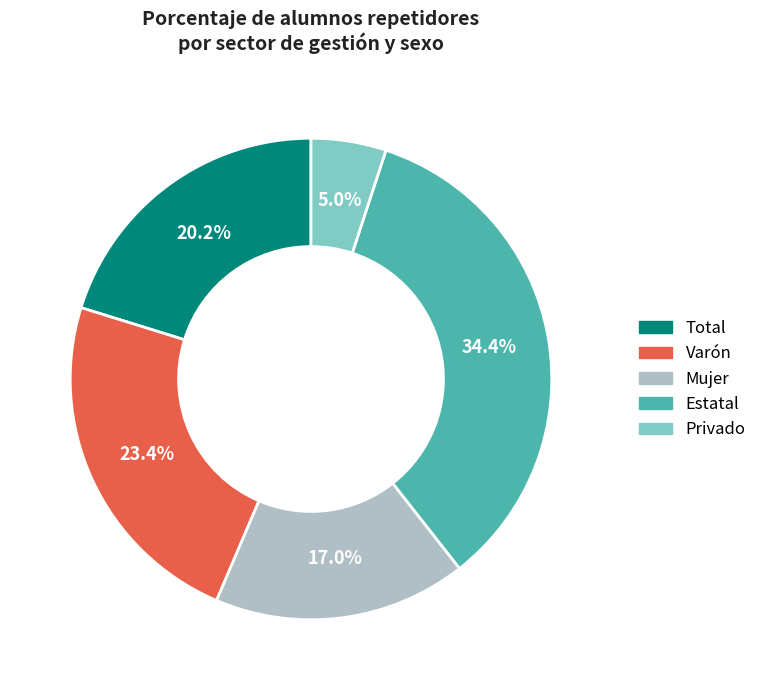

The Privado slice represents 5% of the pie. True or false?

True